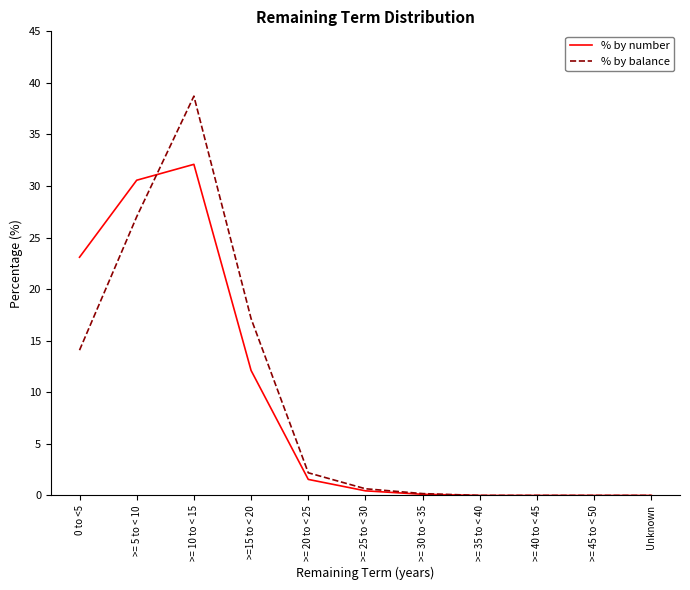

List the series in order of their peak value, lowest first.

% by number, % by balance